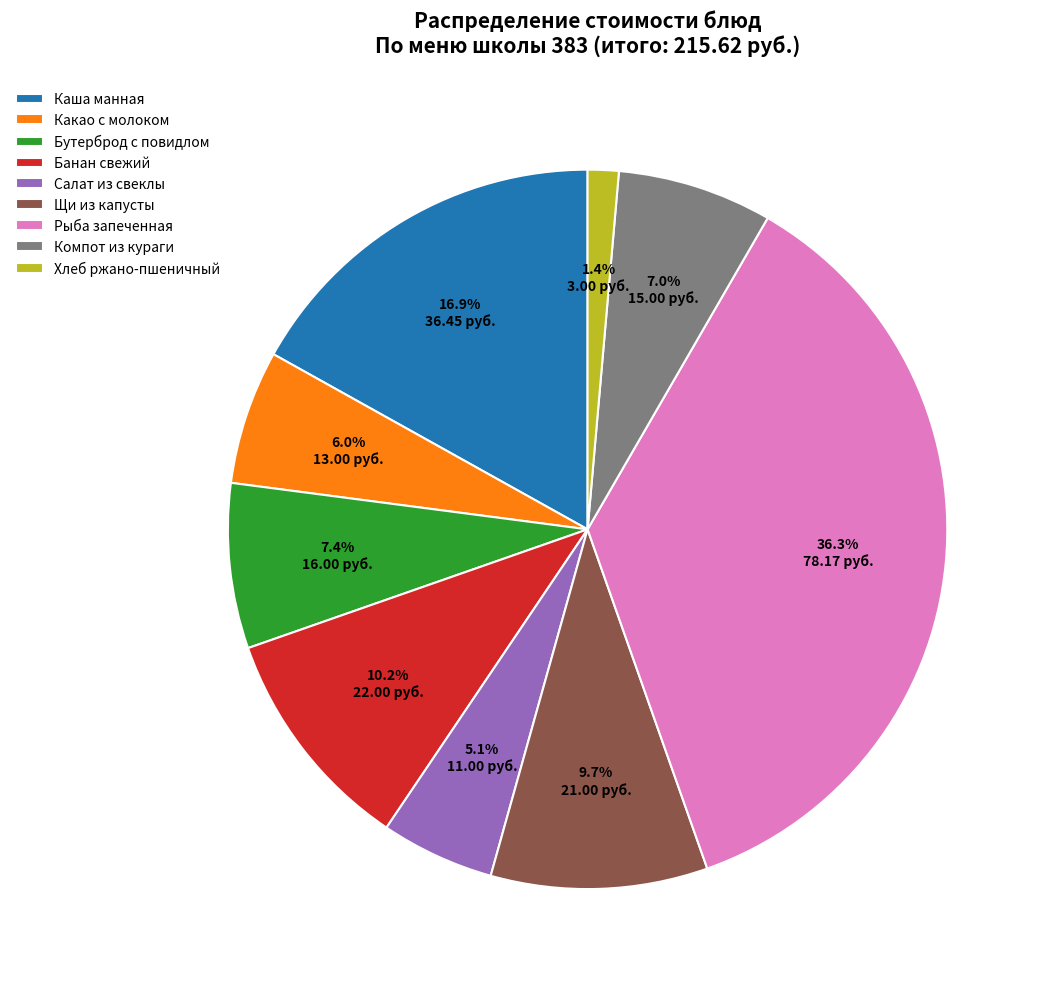

Between Бутерброд с повидлом and Каша манная, which is larger?

Каша манная